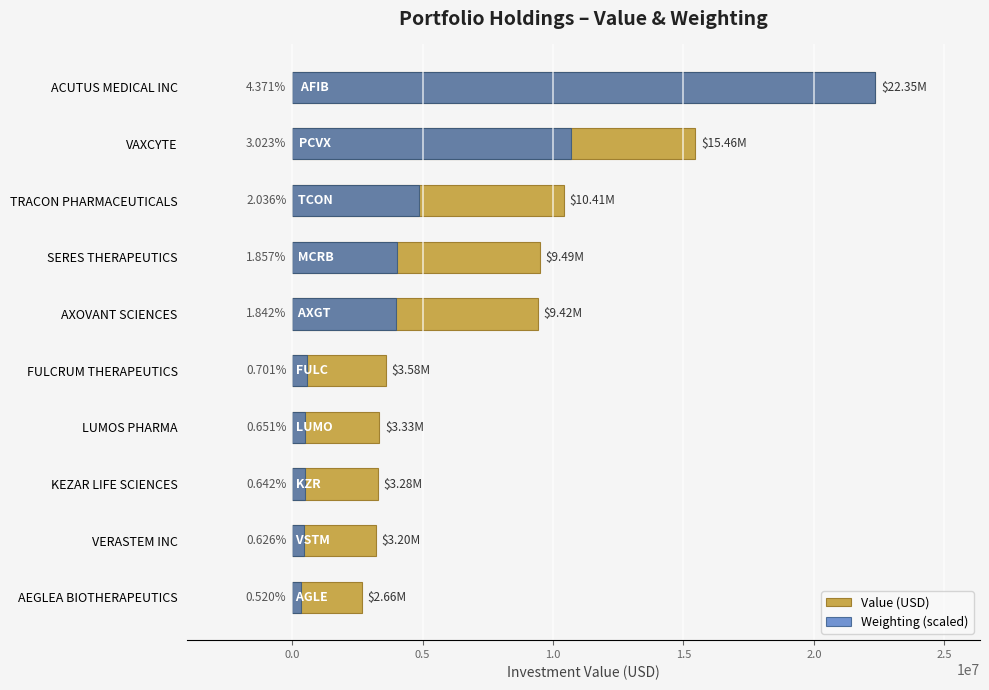

Between KEZAR LIFE SCIENCES and TRACON PHARMACEUTICALS, which is larger?

TRACON PHARMACEUTICALS